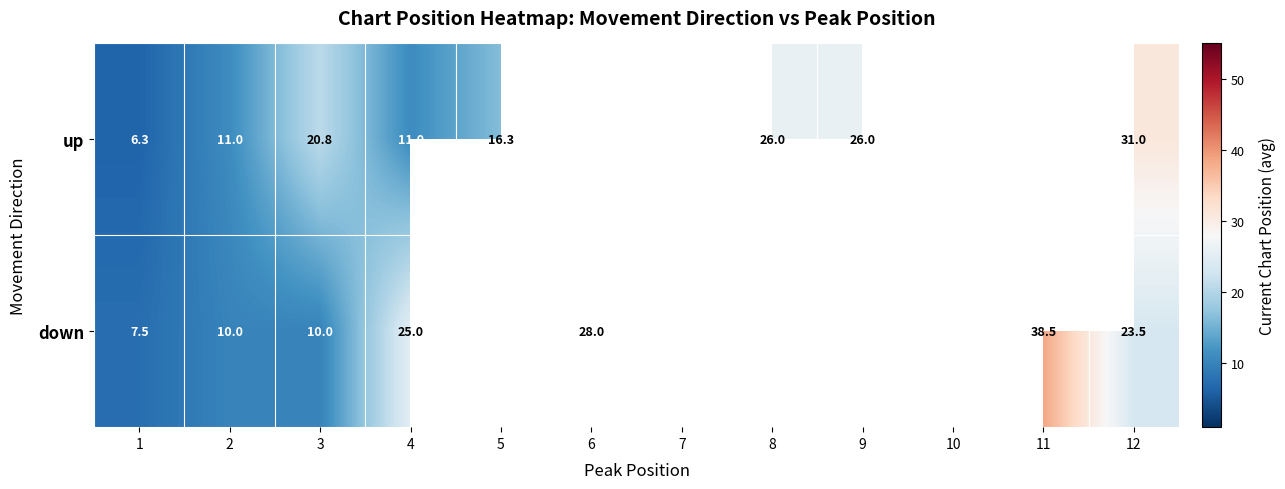

What is the greatest value displayed?

38.5